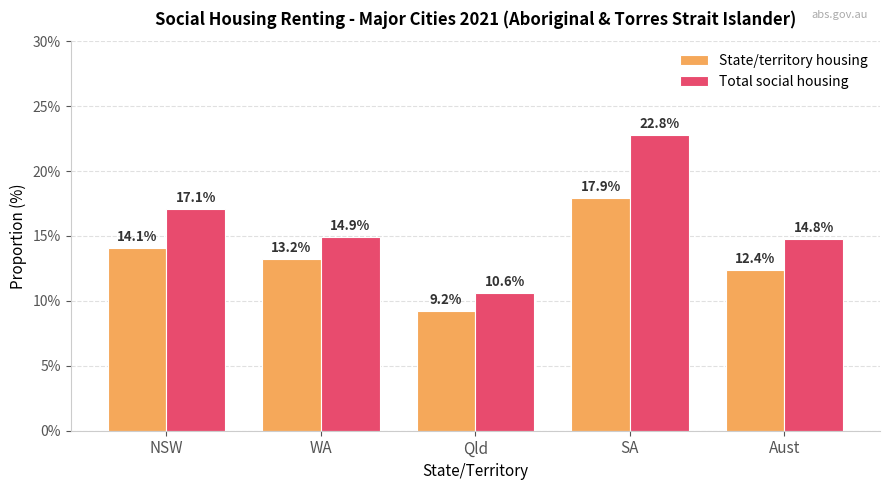

Where is Total social housing nearest to the value 16?

WA